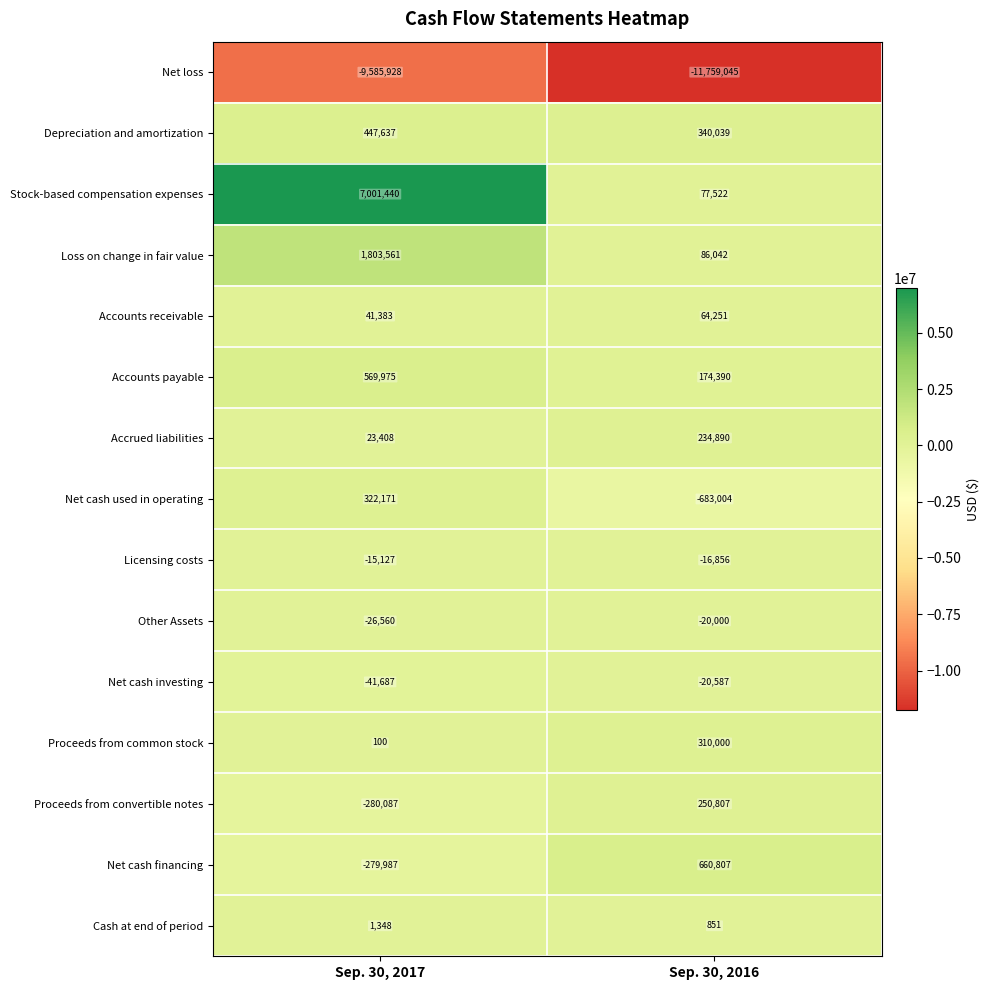

What is the sum of all Other Assets values?

-46560